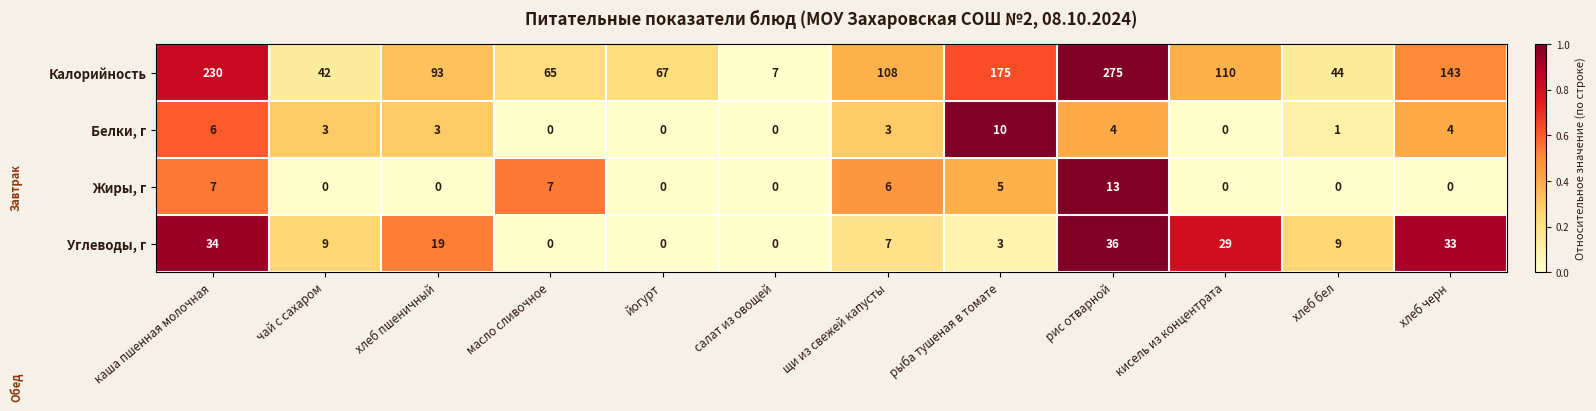

What is the spread (max minus min) of values at рыба тушеная в томате?

172